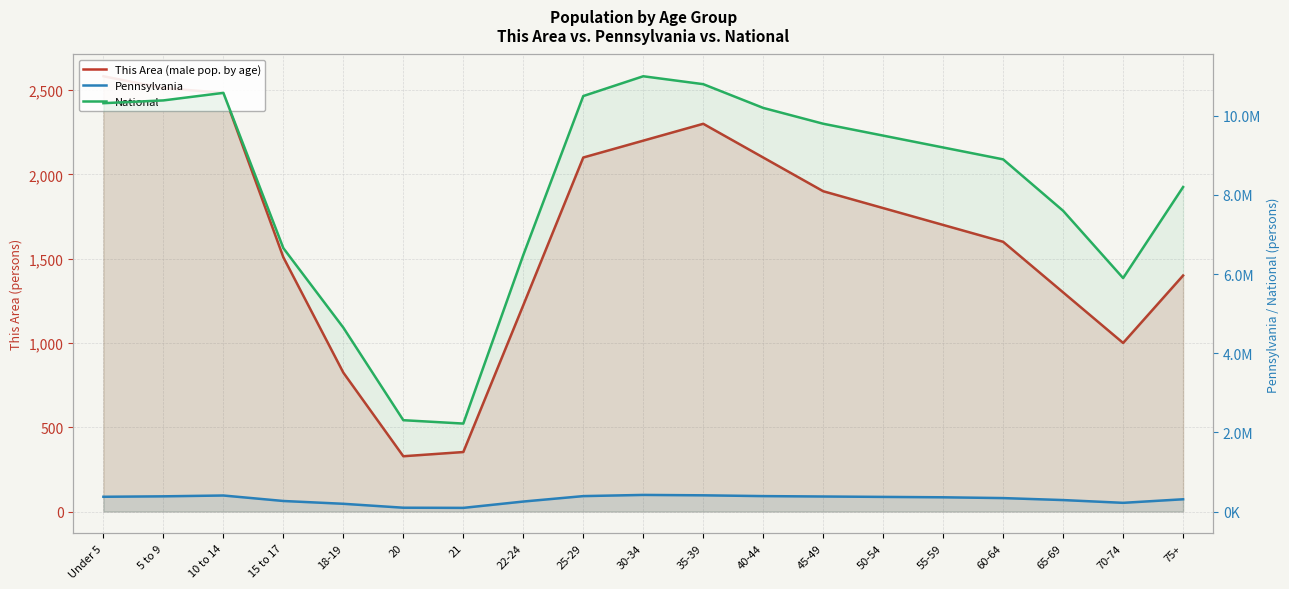

Does the chart display data point markers on the line(s)?

No